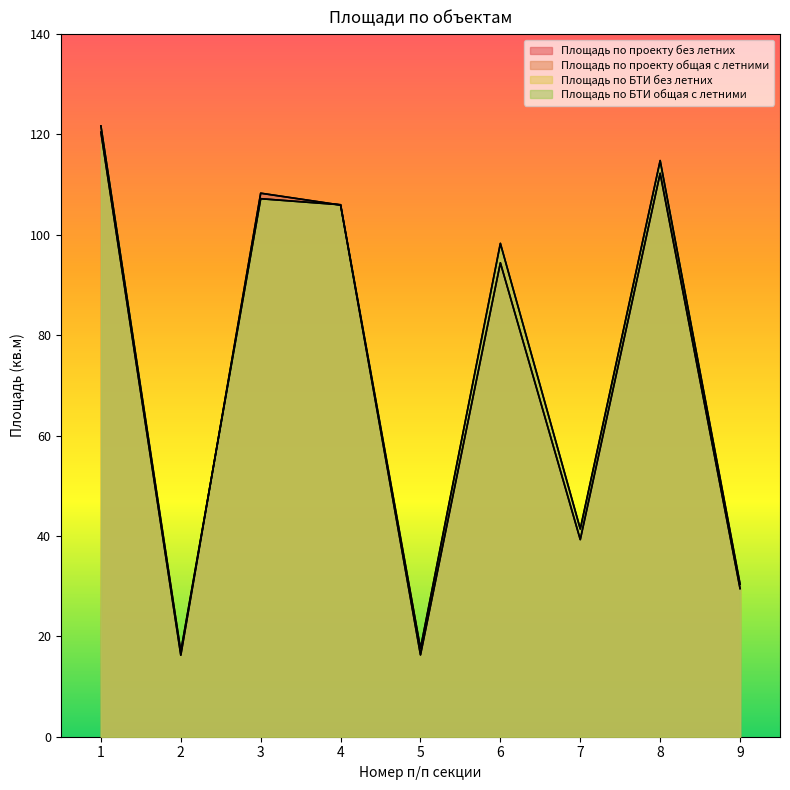

After their last crossing, which series has the higher values: Площадь по БТИ общая c летними or Площадь по проекту без летних?

Площадь по БТИ общая c летними